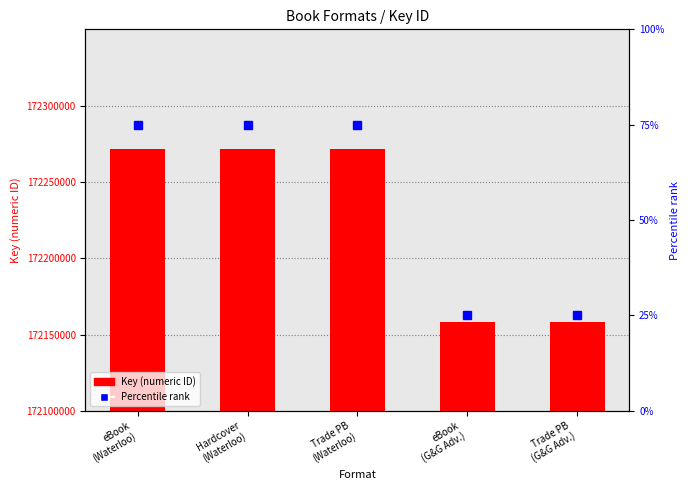

What is the value of the Percentile rank bar at the 3rd from the left?

75